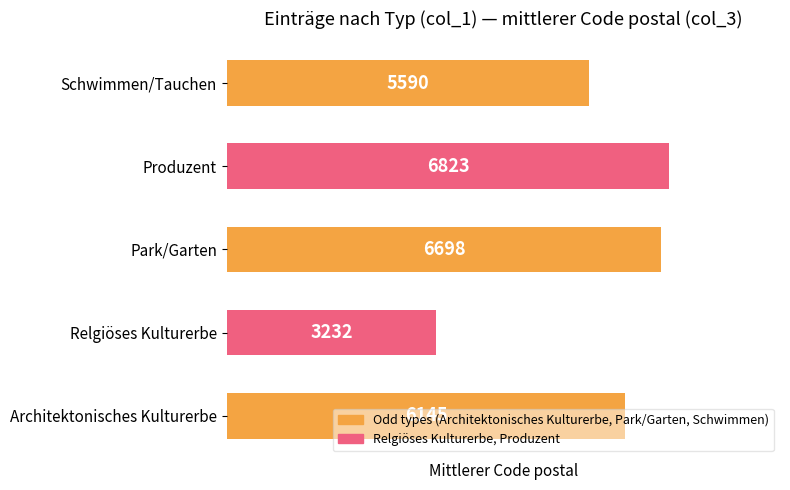

Which category has the lowest value across all series?

Relgiöses Kulturerbe